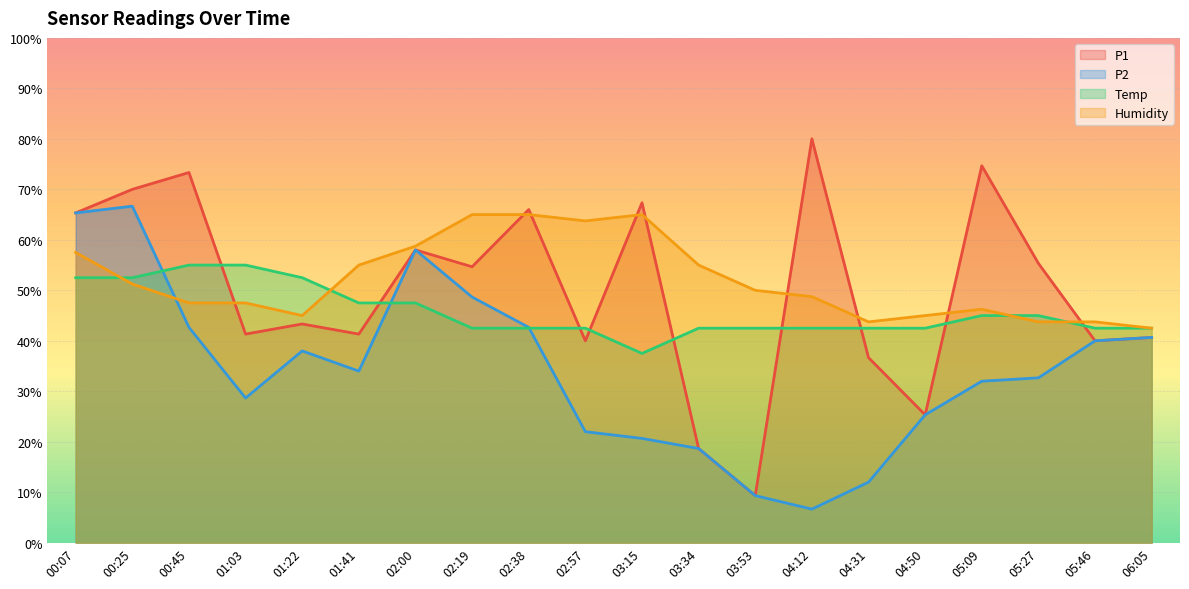

Which series has the largest total across all categories?

Humidity